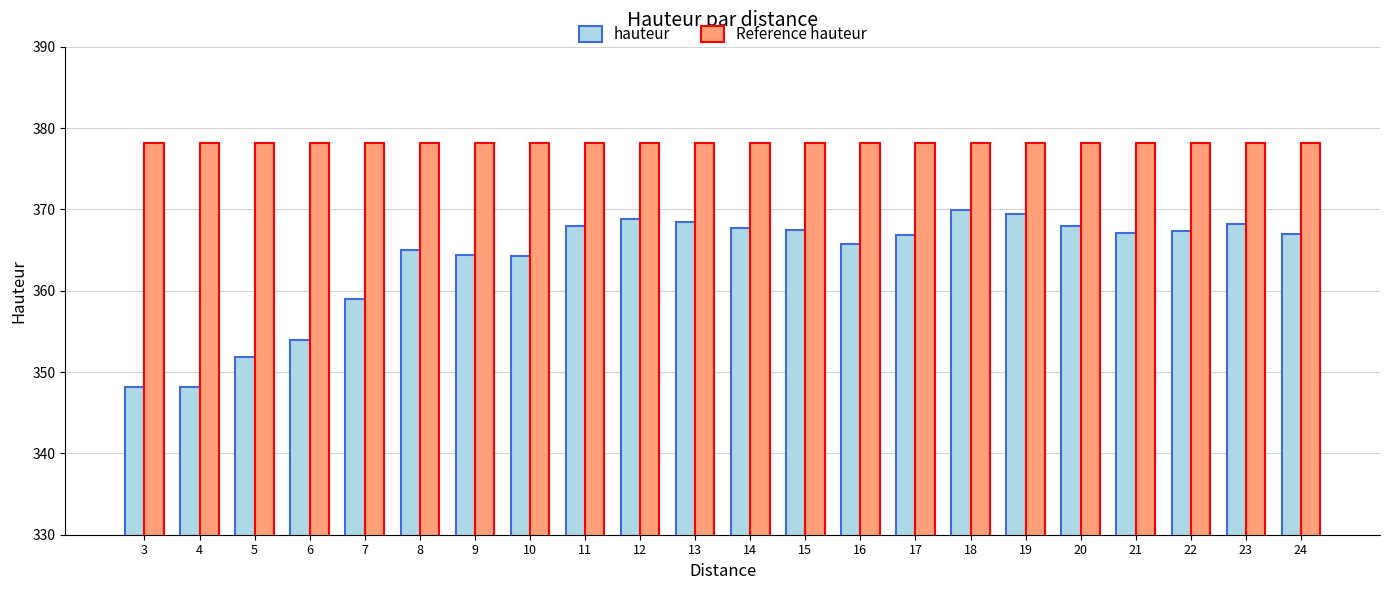

What is the difference between the highest and lowest values at 6?

24.3